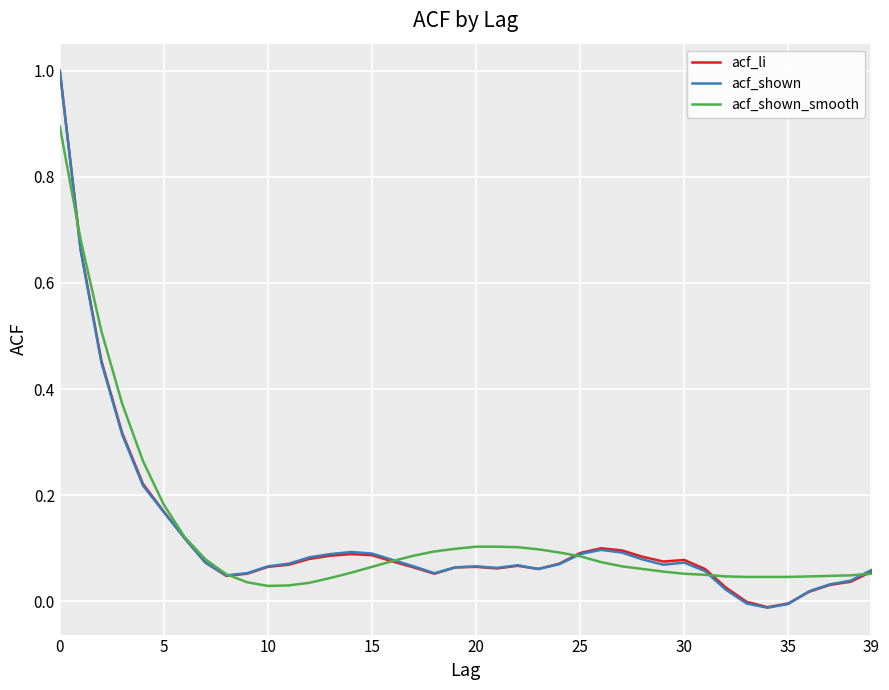

What is the maximum value shown in the chart?

1.0